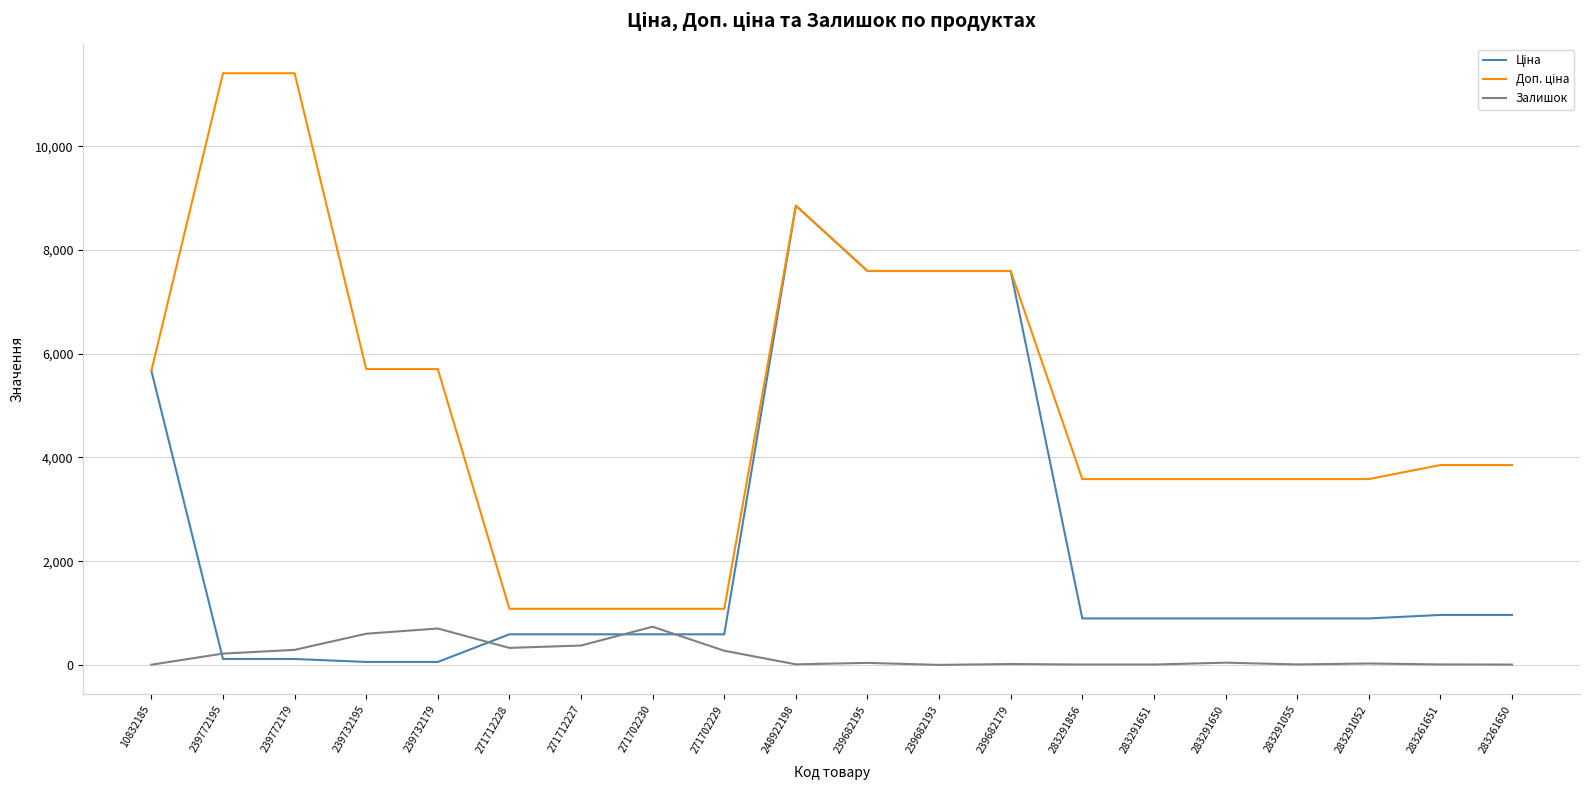

What is the maximum value shown in the chart?

11410.0